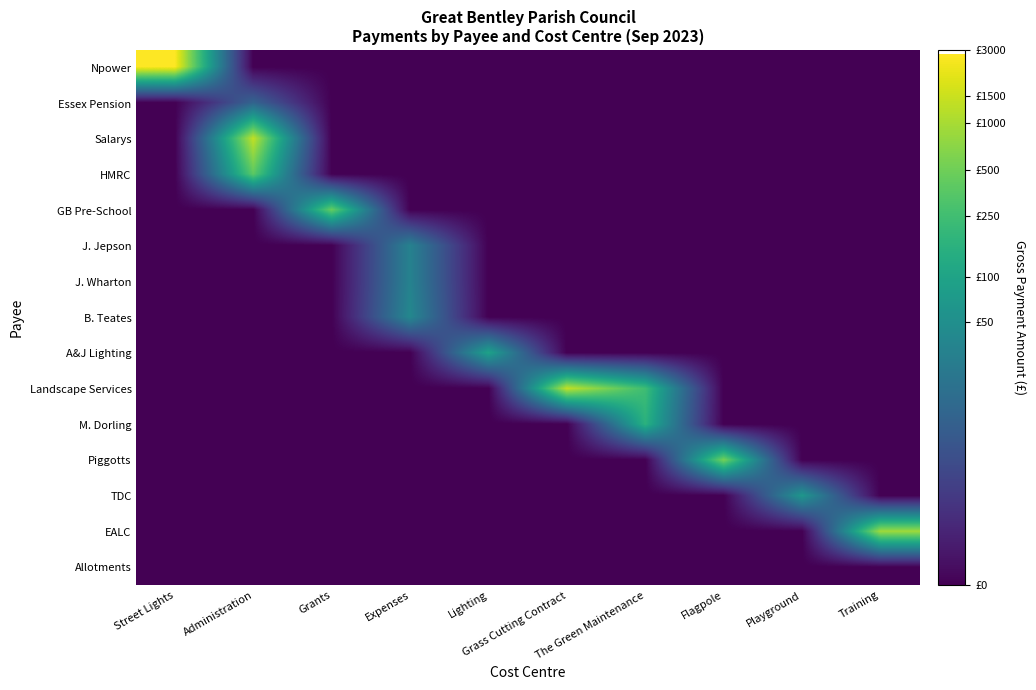

Between Expenses and Flagpole, which is larger?

Expenses